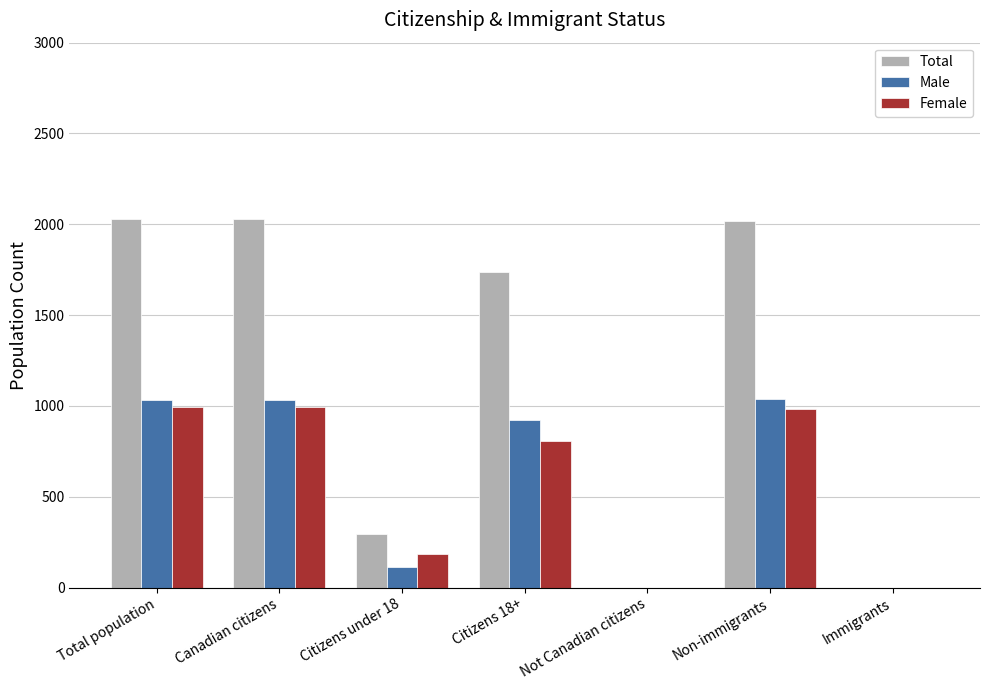

What is the greatest value displayed?

2030